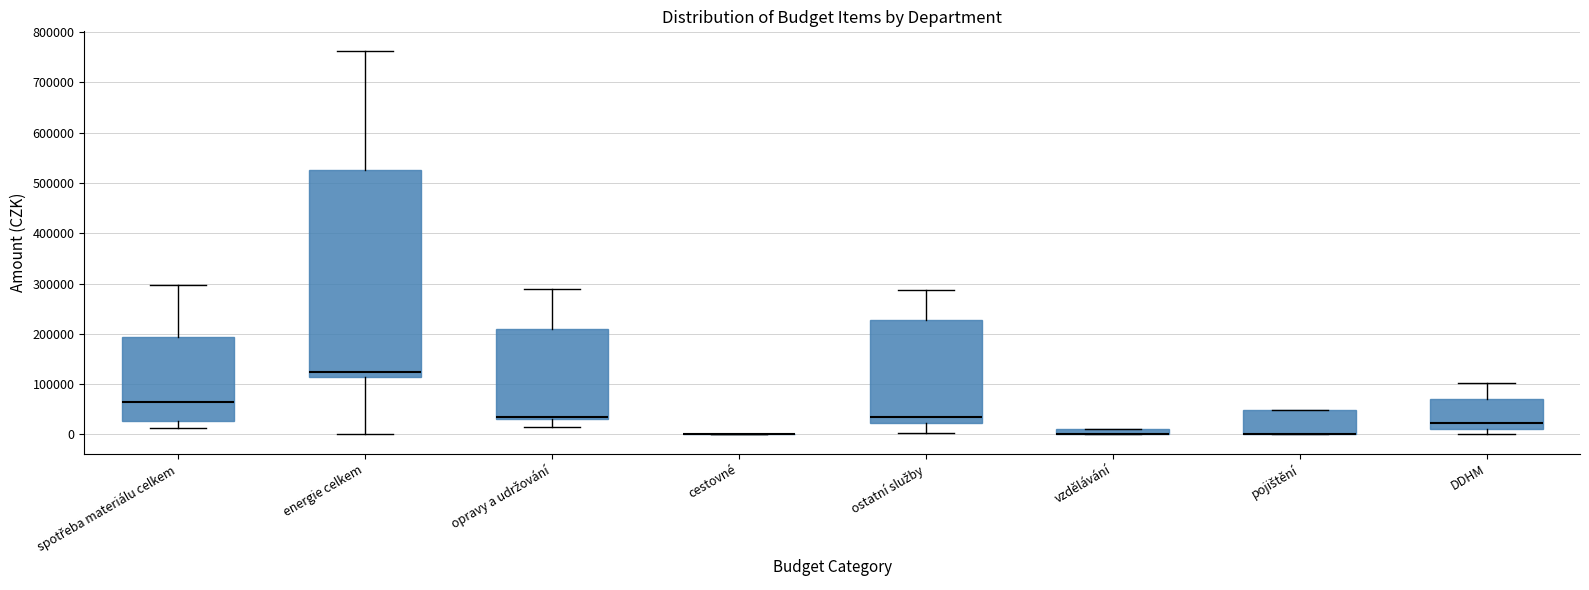

Comparing the boxes themselves (not the whiskers), which one is the tallest?

energie celkem